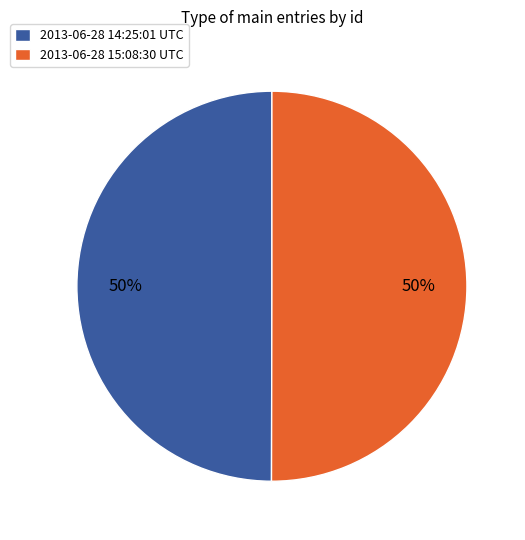

The 2013-06-28 14:25:01 UTC slice represents 50% of the pie. True or false?

True